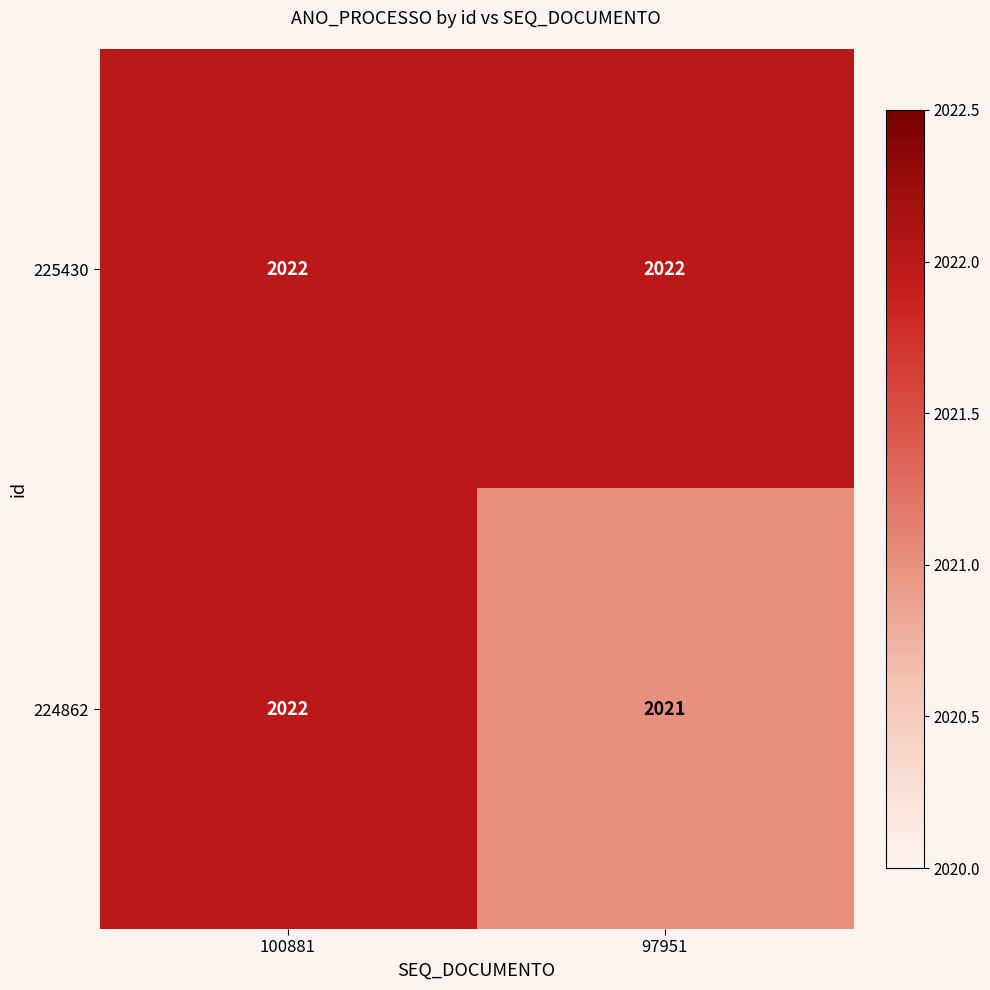

Read the 225430 value at 100881.

2022